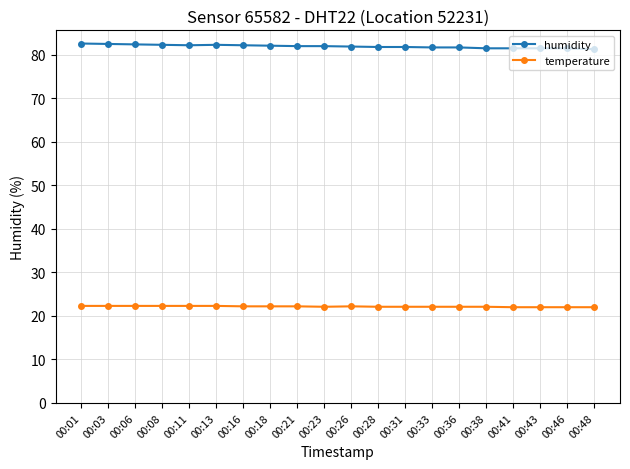

True or false: temperature has a value of 34.5 at 00:48.

False